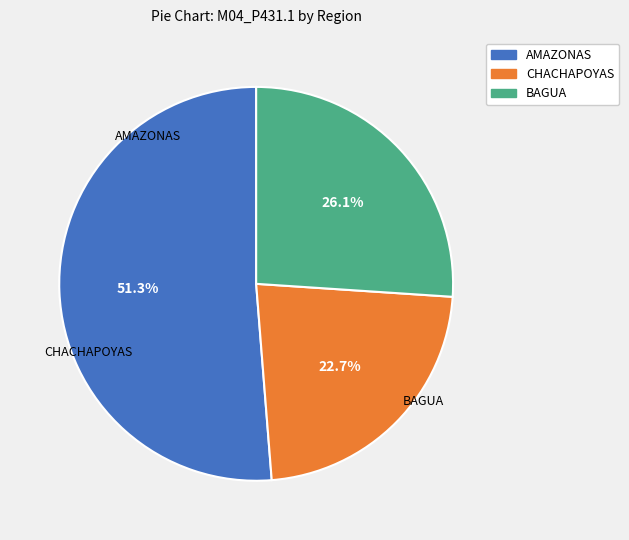

Does any single category account for the majority?

Yes